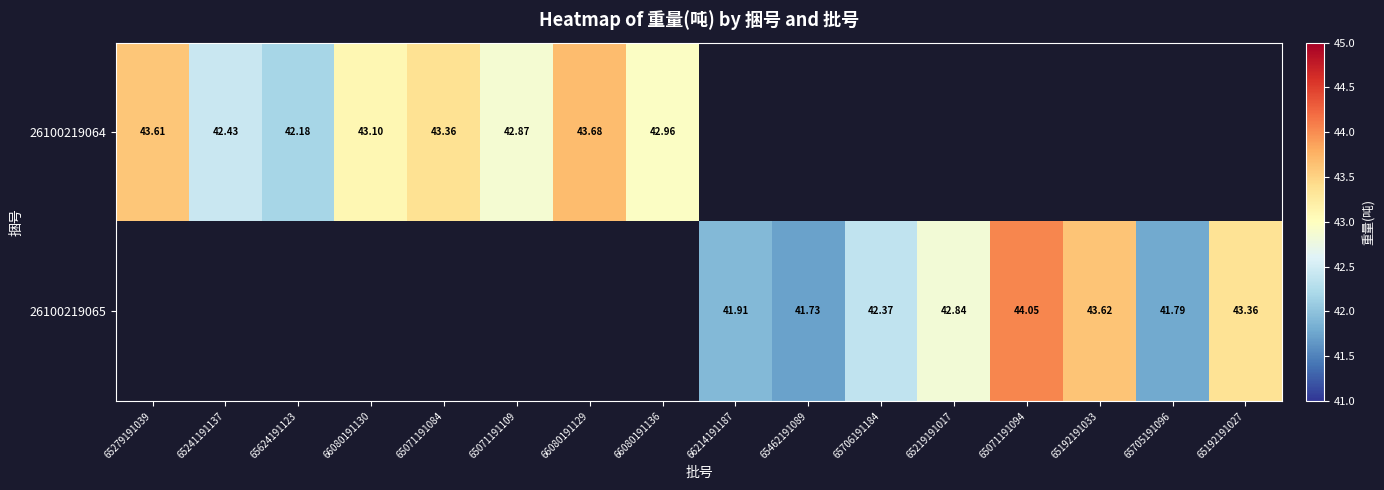

Is the value of 26100219064 at 66080191129 greater than the value of 26100219065 at 66214191187?

Yes